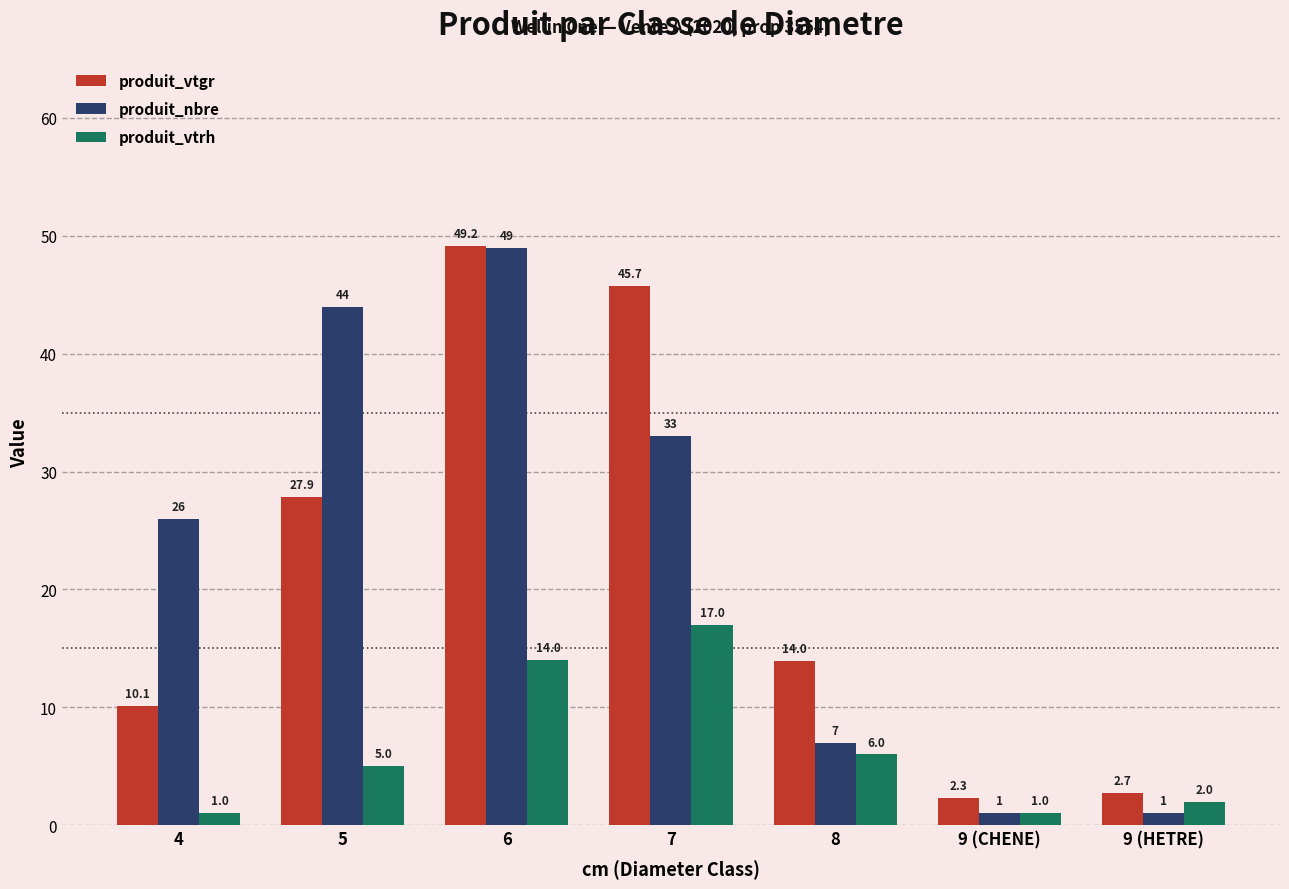

Does the chart contain any negative values?

No